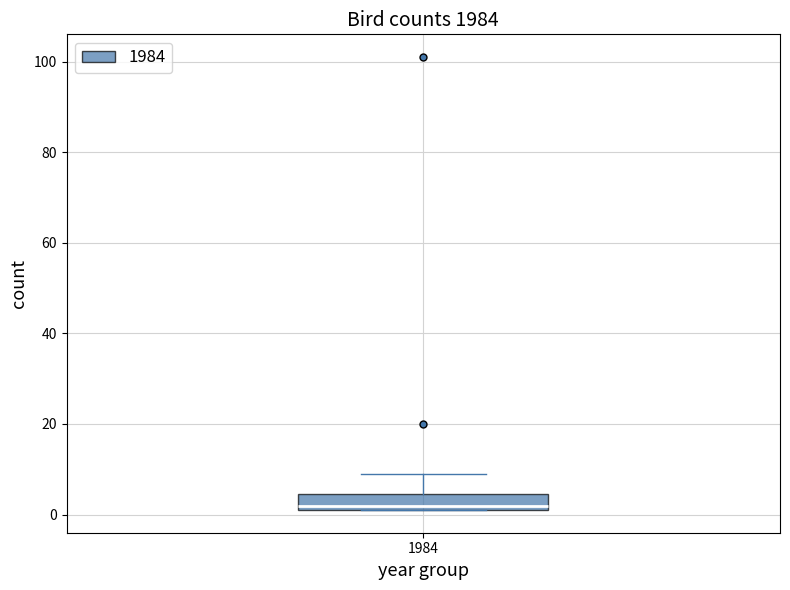

Where is the upper edge of the box at x = 1984 on the y-axis? The values are not printed on the chart, so give them approximately, as read against the axis.

4